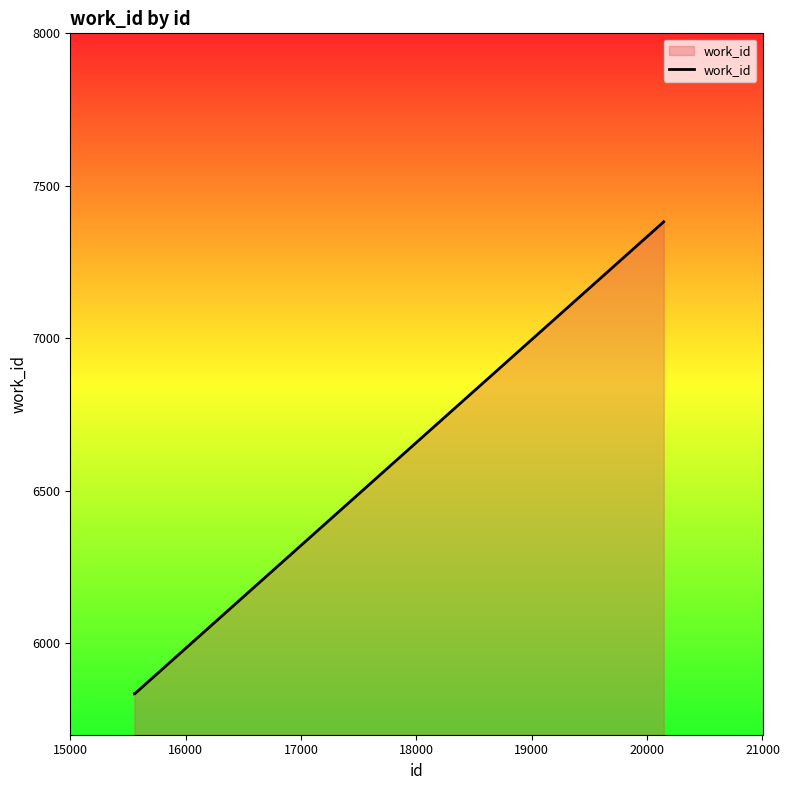

What is the average value?

6350